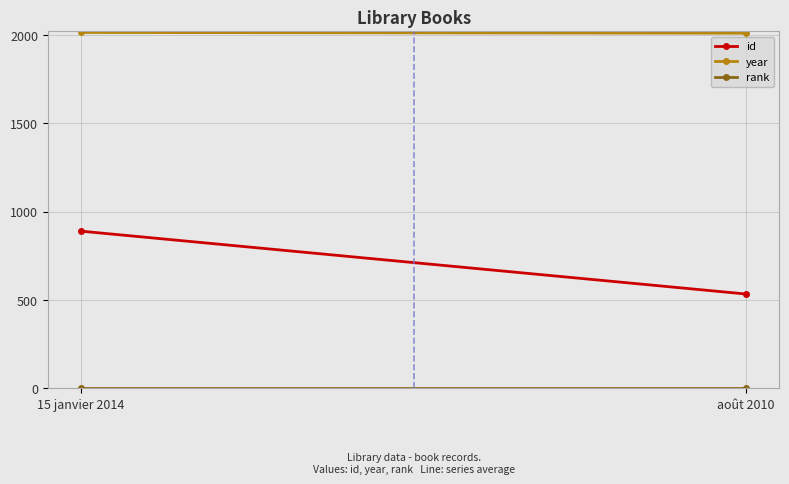

Which series has the widest spread of values?

id